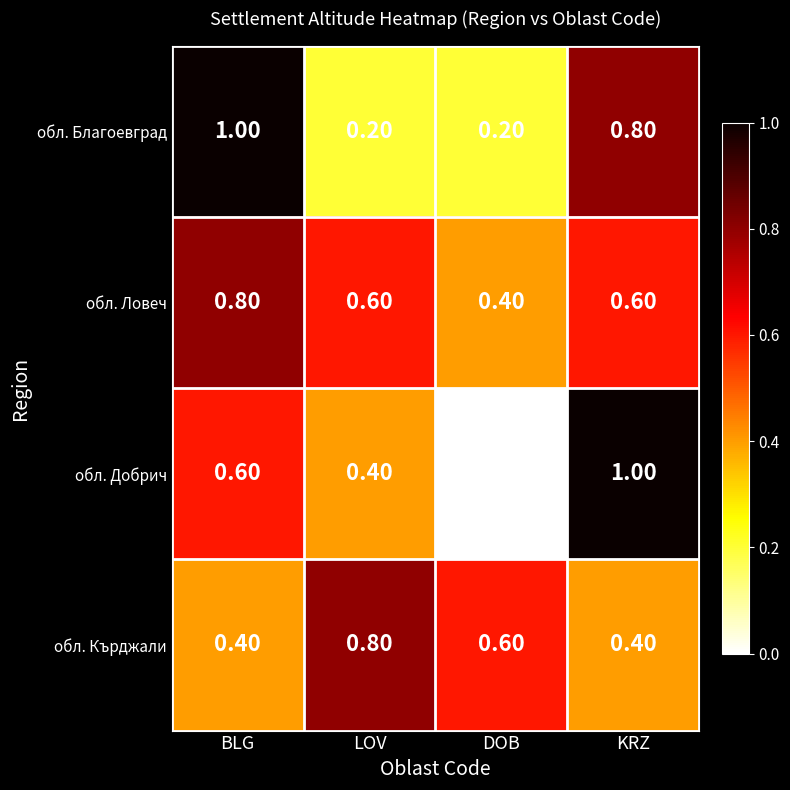

Rank the series at KRZ from highest to lowest value.

обл. Добрич, обл. Благоевград, обл. Ловеч, обл. Кърджали